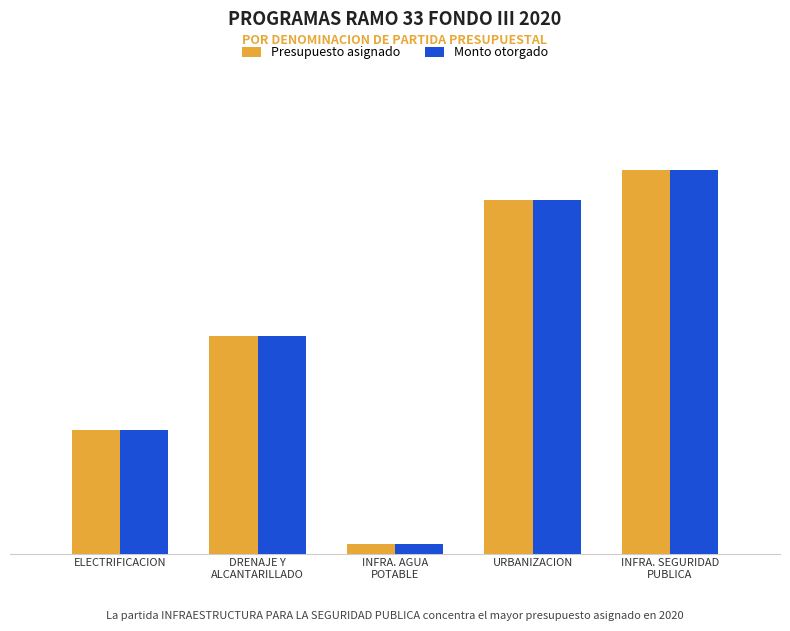

What are all the series names shown in the legend?

Presupuesto asignado, Monto otorgado